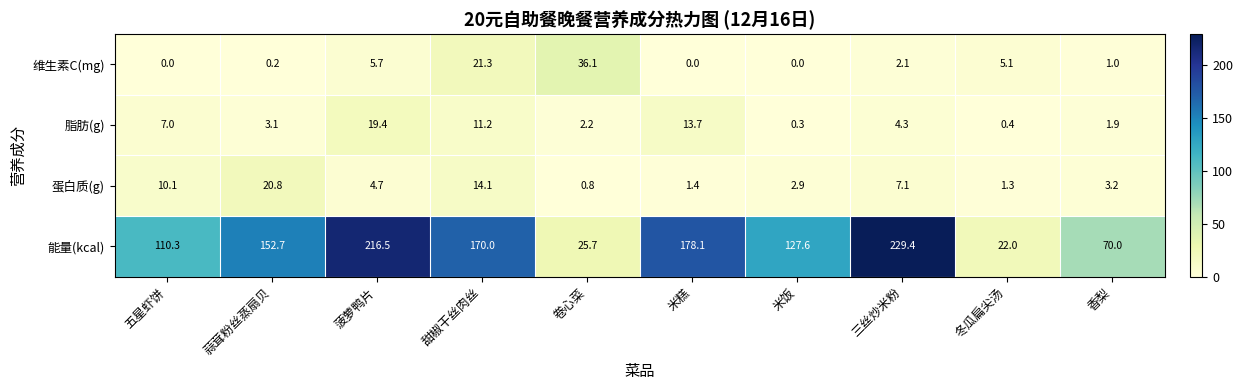

How many positive values does the 维生素C(mg) series have?

7